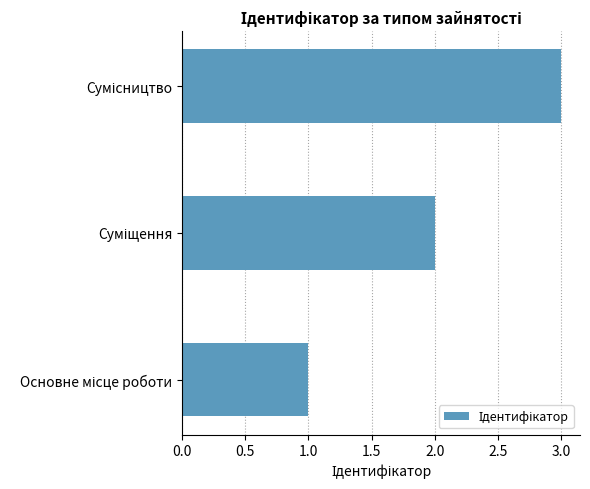

What is the sum of all values?

6